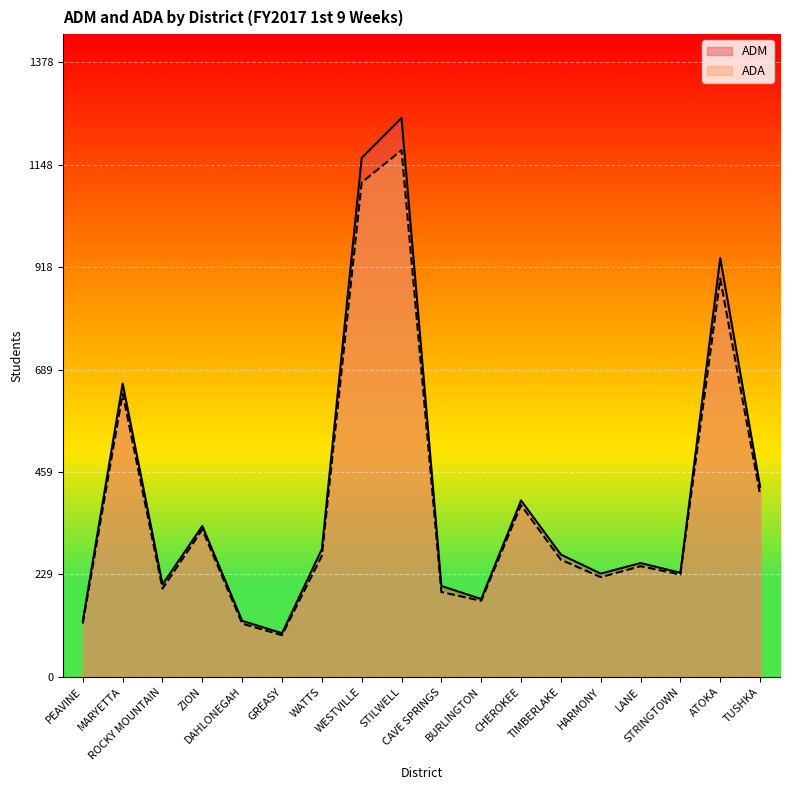

Does the chart display data point markers on the line(s)?

No